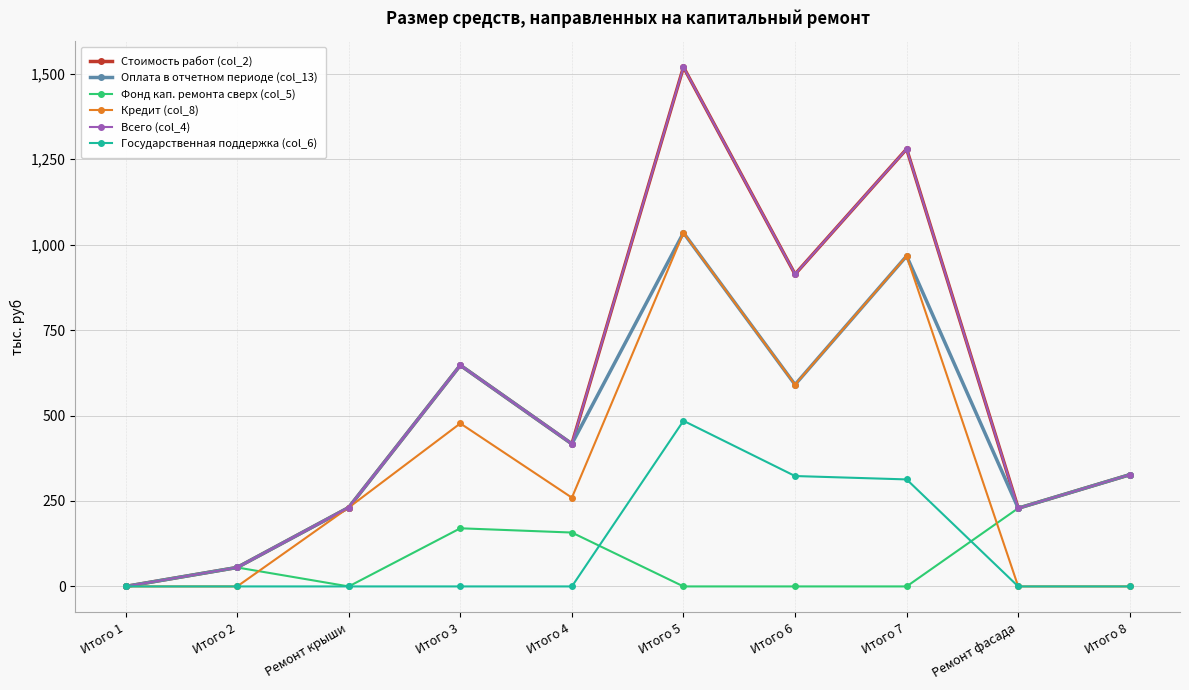

At which category does Оплата в отчетном периоде (col_13) reach its first local peak?

Итого 3